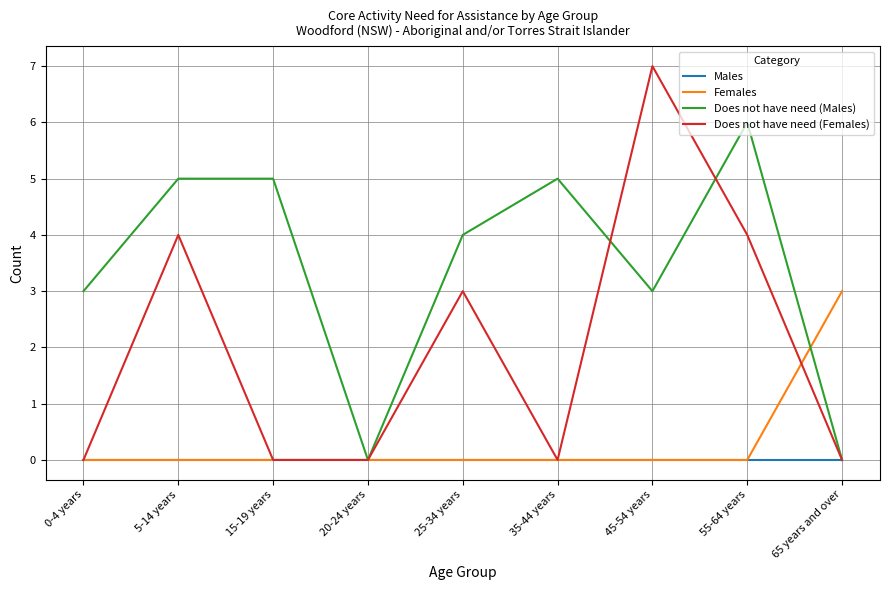

Which series has the largest range (max minus min)?

Does not have need (Females)